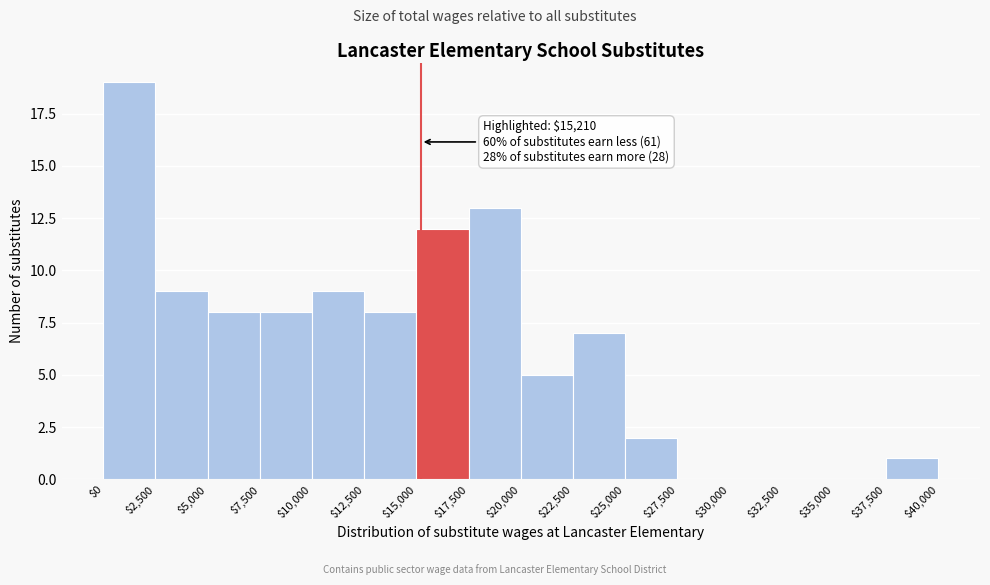

Which range on the x-axis has the tallest bar?

$0 to $2,500